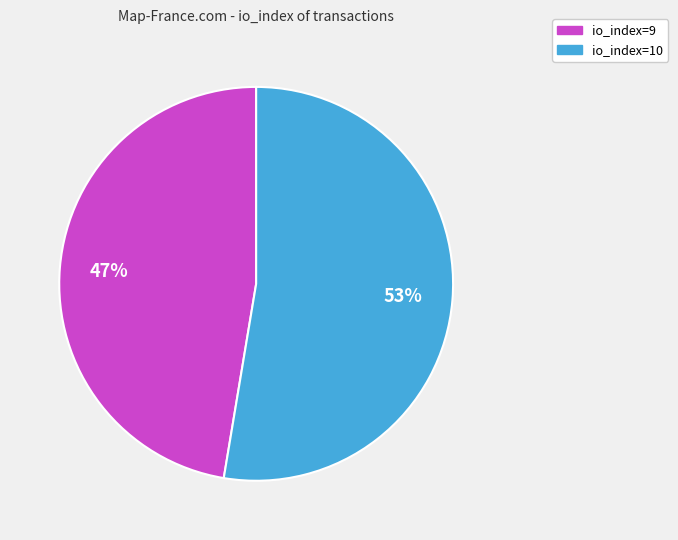

Between io_index=9 and io_index=10, which is larger?

io_index=10